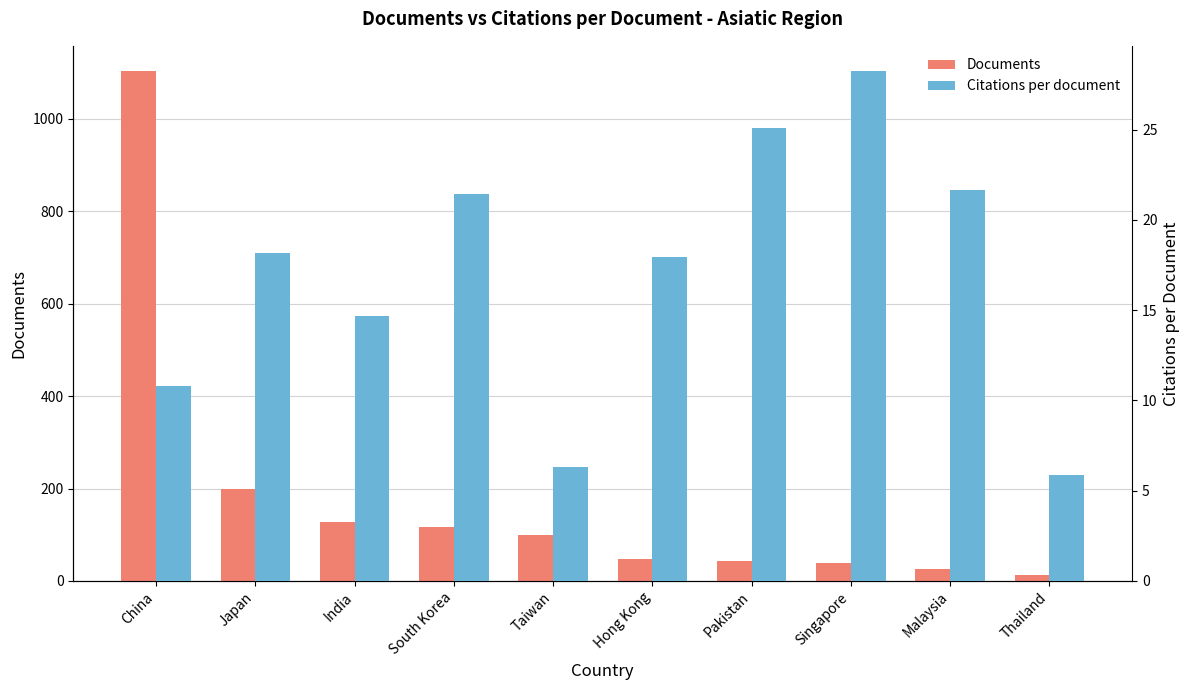

Reading left to right, what are all the values shown in this chart?

Documents: China=1103.0	Japan=198.0	India=127.0	South Korea=116.0	Taiwan=99.0	Hong Kong=47.0	Pakistan=43.0	Singapore=40.0	Malaysia=25.0	Thailand=13.0
Citations per document: China=10.8	Japan=18.2	India=14.7	South Korea=21.4	Taiwan=6.3	Hong Kong=18.0	Pakistan=25.1	Singapore=28.2	Malaysia=21.6	Thailand=5.8